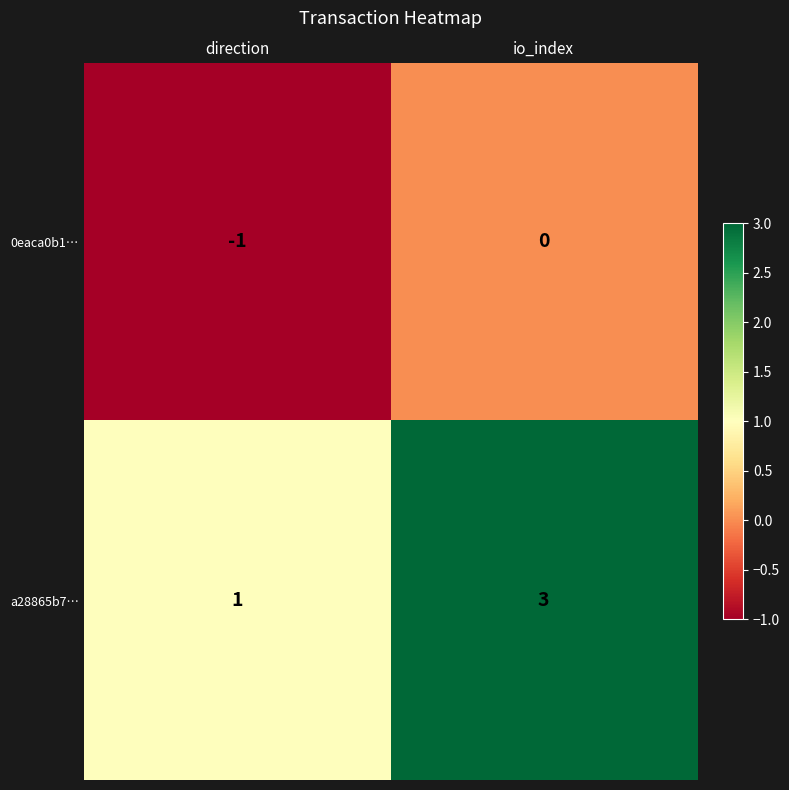

Reading left to right, extract all data points from this chart.

0eaca0b1…: -1	0
a28865b7…: 1	3